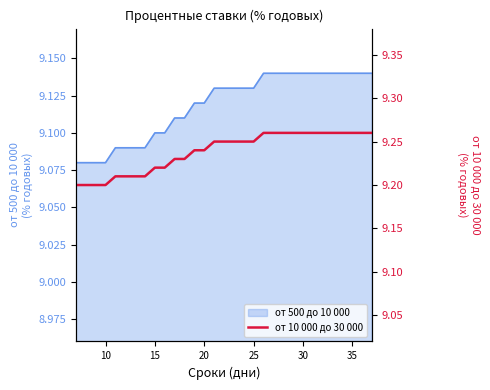

How many values are between 9 and 10?

31